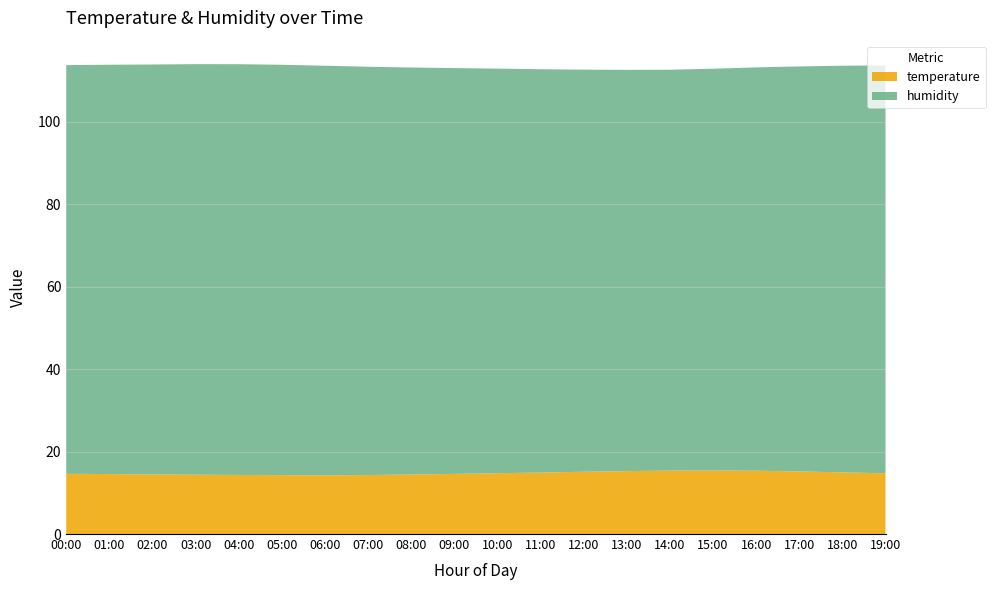

Reading left to right, list all the values displayed in this chart.

temperature: 14.6	14.5	14.4	14.4	14.3	14.3	14.2	14.3	14.4	14.6	14.8	14.9	15.1	15.2	15.4	15.4	15.3	15.2	14.9	14.7
humidity: 99.1	99.2	99.4	99.5	99.6	99.5	99.3	99.0	98.7	98.4	98.1	97.8	97.5	97.3	97.2	97.4	97.8	98.2	98.6	98.9